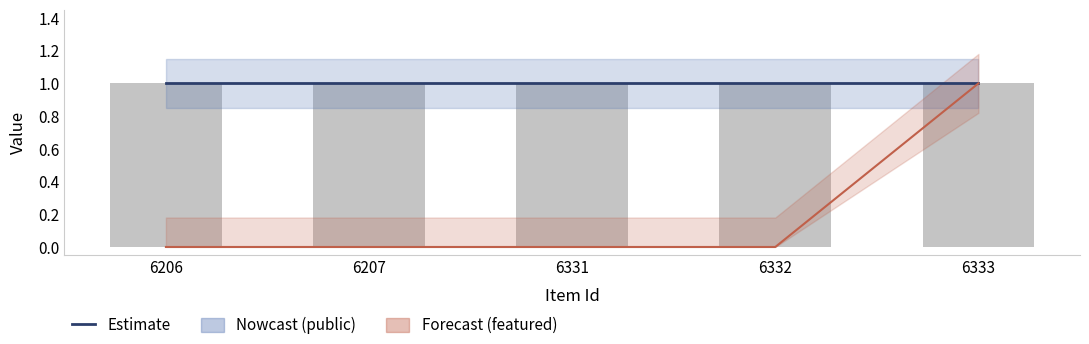

Rank the series by their maximum value, from lowest to highest.

Estimate, featured, public